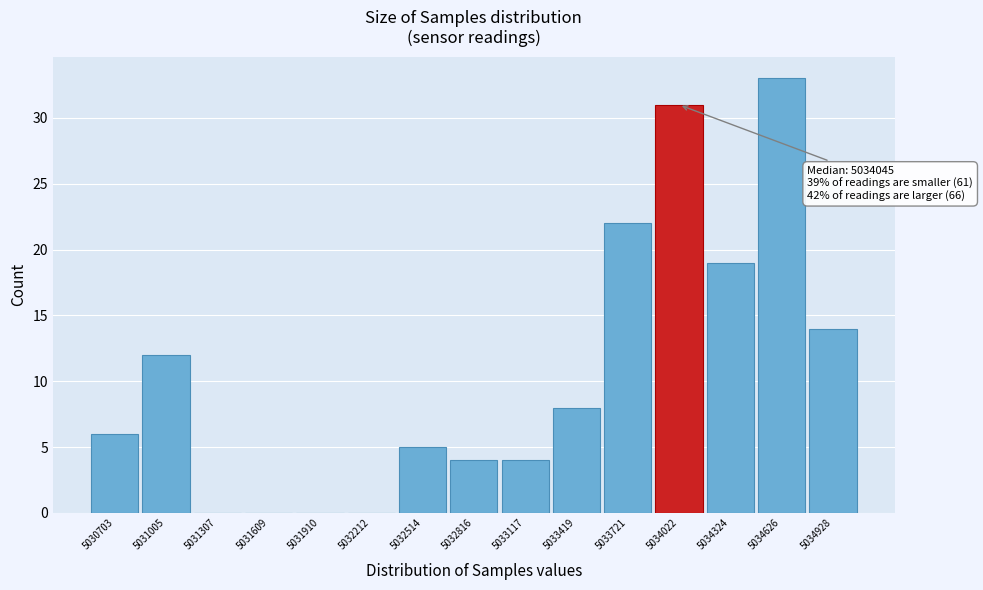

Over which range of the x-axis is the bar tallest?

5034500 to 5034800